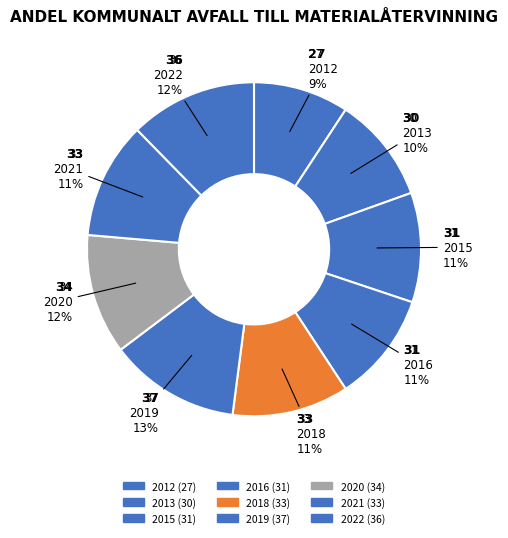

How many segments does this pie chart have?

9